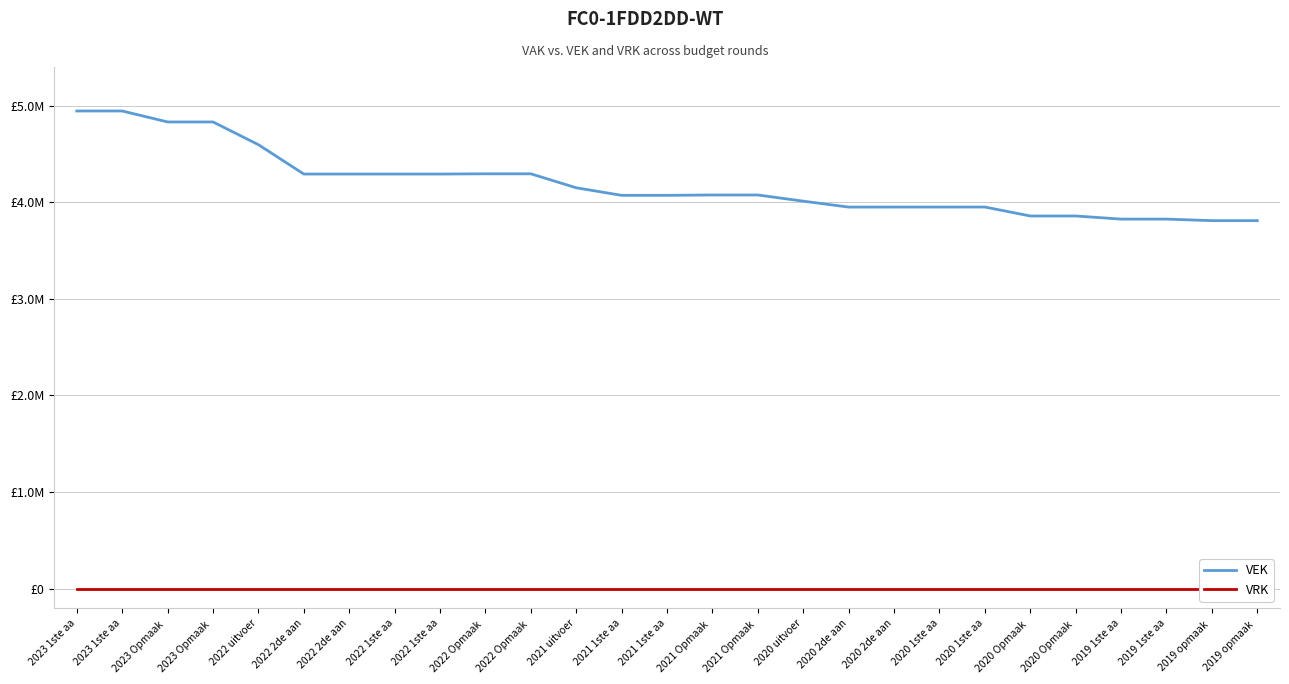

What is the greatest value displayed?

4944684